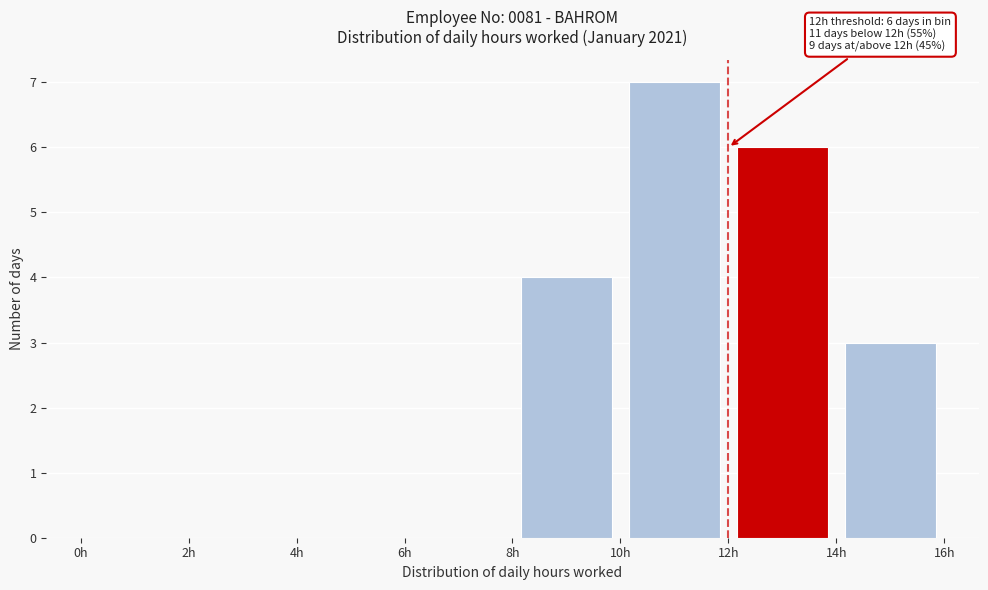

Over which range of the x-axis is the bar tallest?

10 to 12